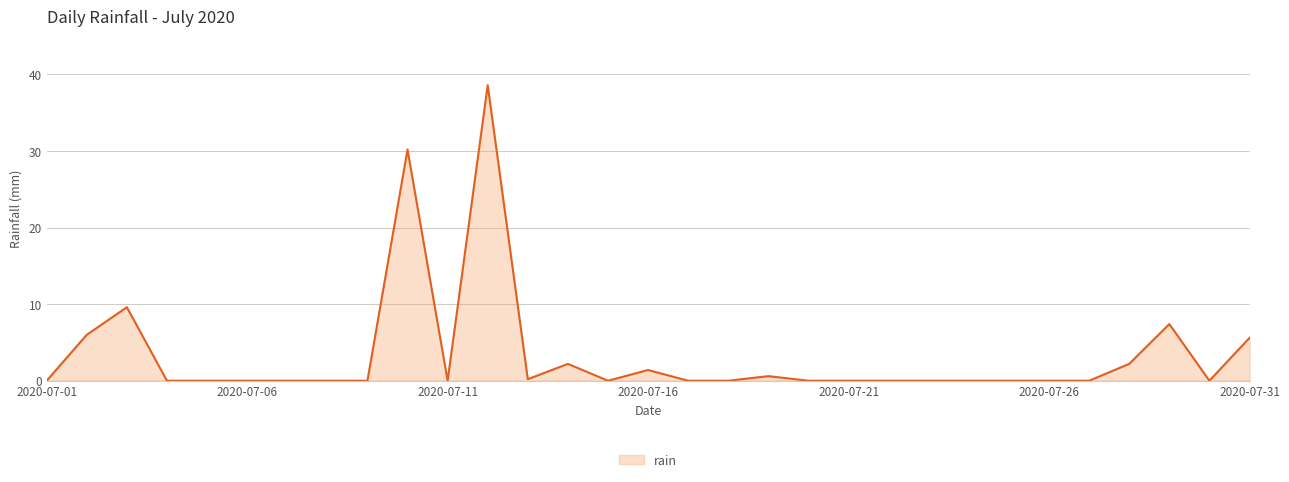

What is the maximum value shown in the chart?

38.6